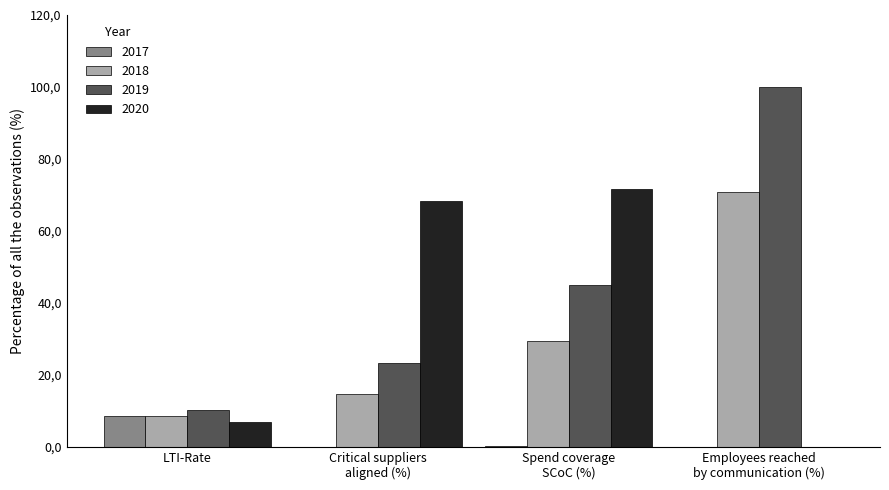

What is the greatest value displayed?

100.0